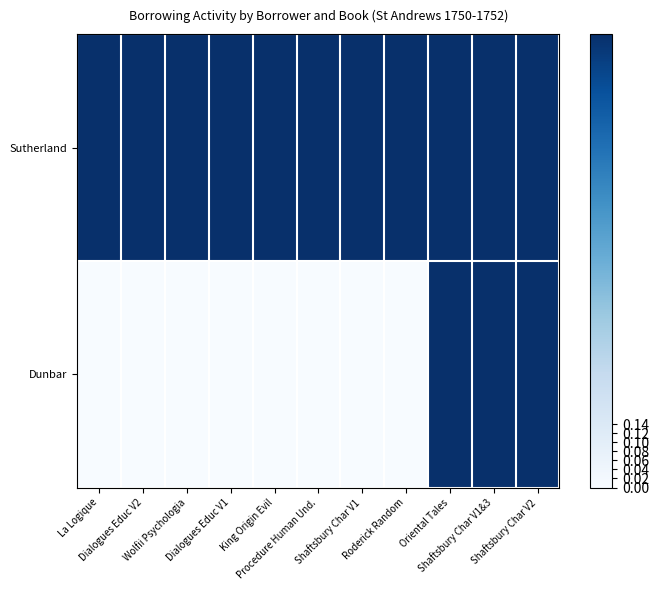

Reading left to right, transcribe all the data shown in this chart.

Sutherland: La Logique=1.0	Dialogues Educ V2=1.0	Wolfii Psychologia=1.0	Dialogues Educ V1=1.0	King Origin Evil=1.0	Procedure Human Und.=1.0	Shaftsbury Char V1=1.0	Roderick Random=1.0	Oriental Tales=1.0	Shaftsbury Char V1&3=1.0	Shaftsbury Char V2=1.0
Dunbar: La Logique=0.0	Dialogues Educ V2=0.0	Wolfii Psychologia=0.0	Dialogues Educ V1=0.0	King Origin Evil=0.0	Procedure Human Und.=0.0	Shaftsbury Char V1=0.0	Roderick Random=0.0	Oriental Tales=1.0	Shaftsbury Char V1&3=1.0	Shaftsbury Char V2=1.0